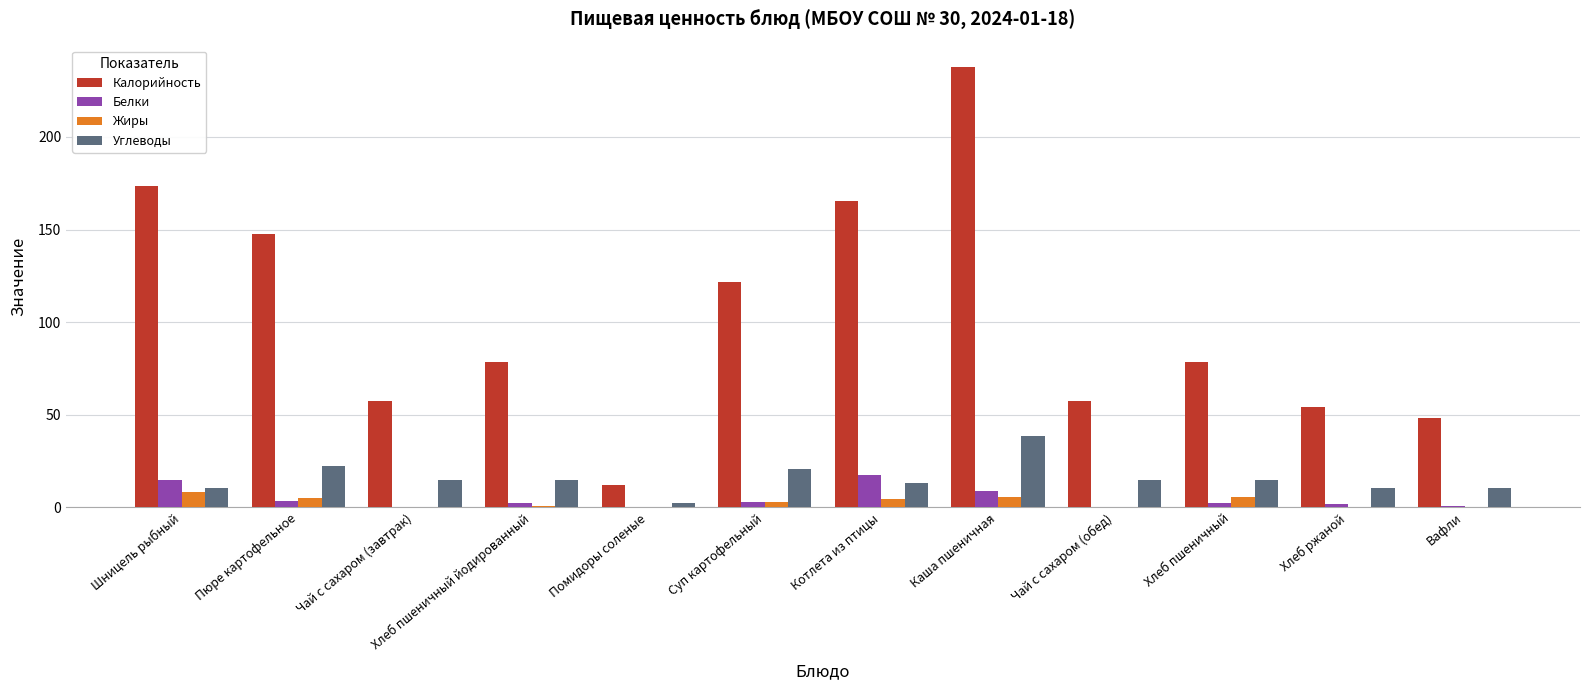

The Белки series shows 2.0 at Хлеб ржаной. True or false?

True